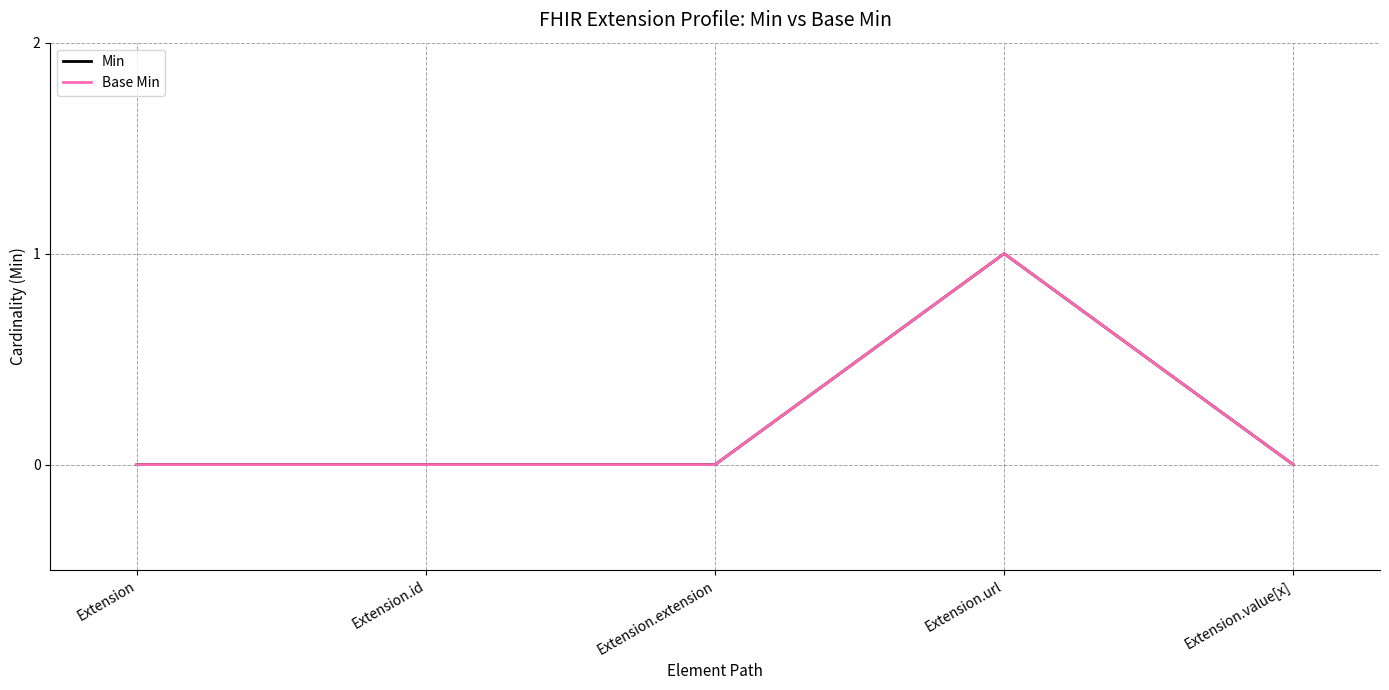

Is it true that Base Min equals 0 at Extension?

True